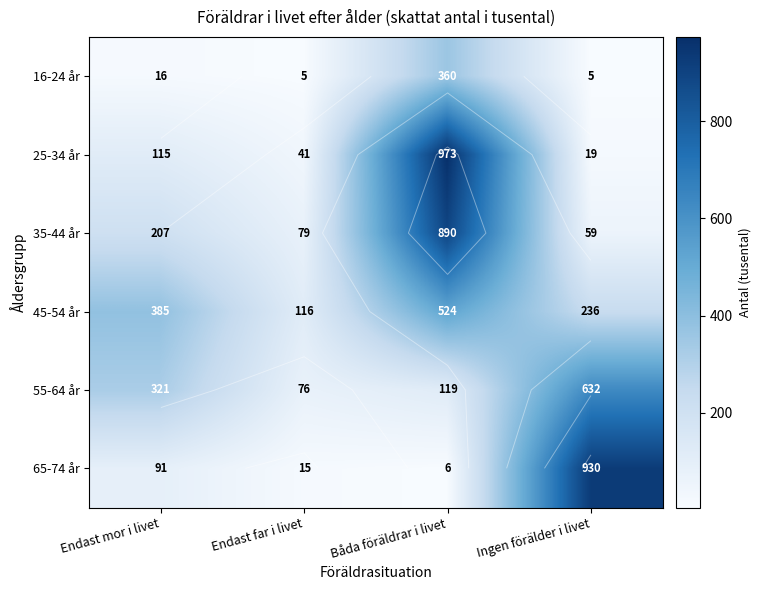

The value of 45-54 år at Endast mor i livet is 385. True or false?

True